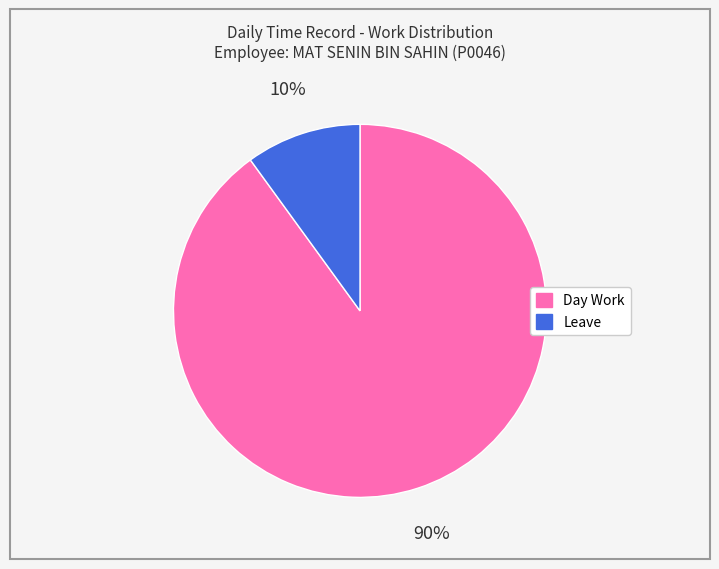

Which category has the smallest portion of the pie?

Leave